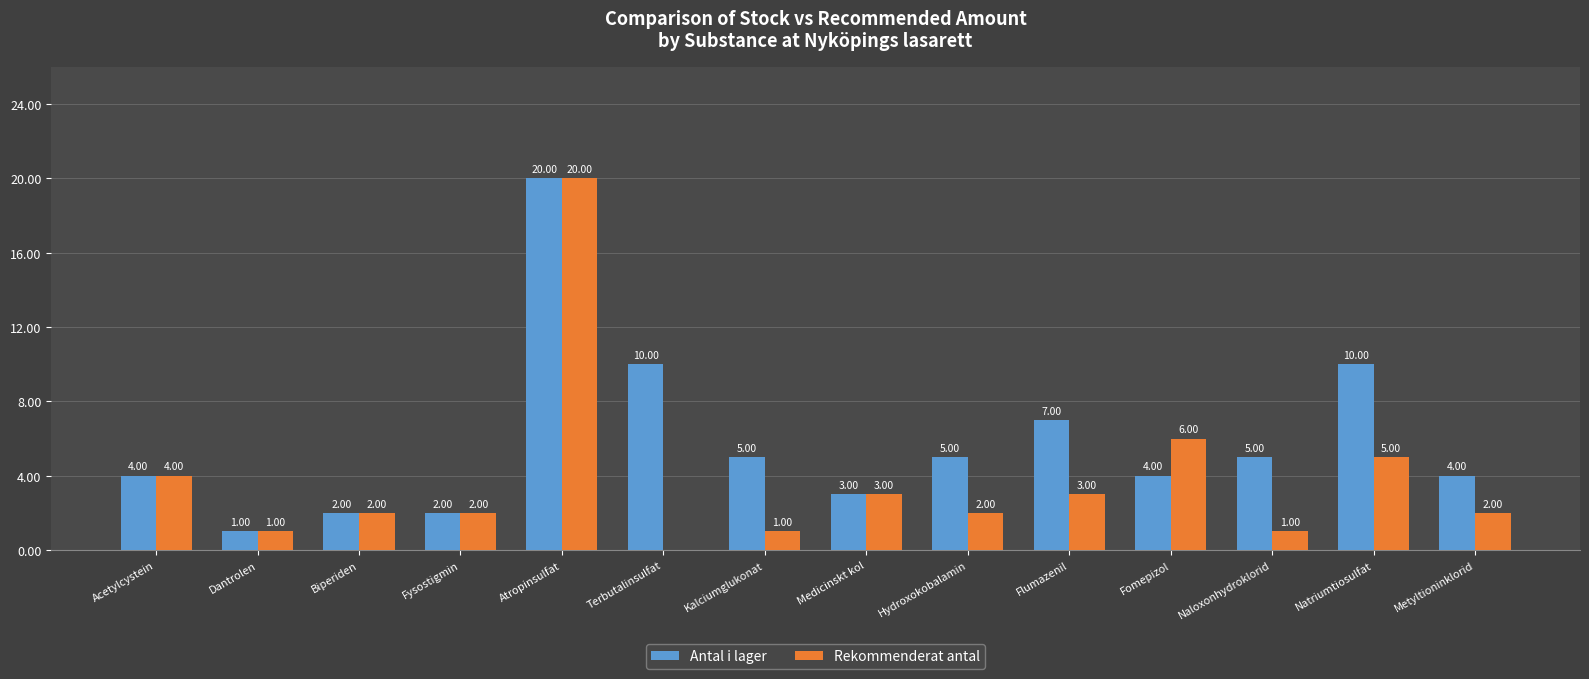

Reading left to right, extract all data points from this chart.

Antal i lager: 4	1	2	2	20	10	5	3	5	7	4	5	10	4
Rekommenderat antal: 4	1	2	2	20	0	1	3	2	3	6	1	5	2